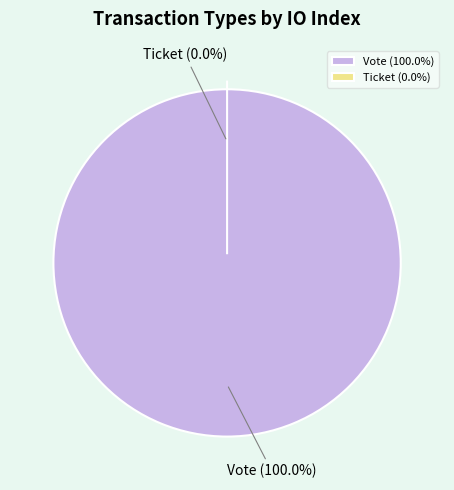

To the nearest percent, what percentage of the pie is Vote?

100%